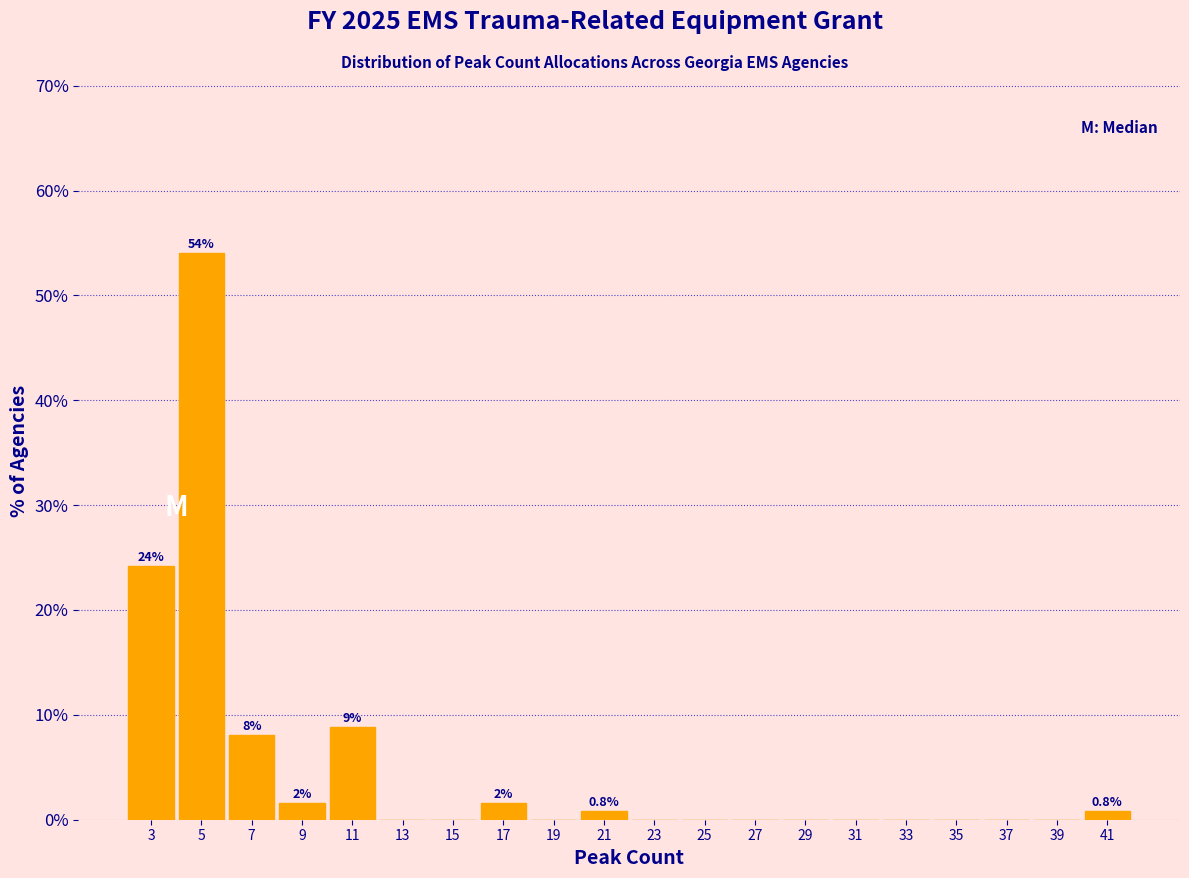

Which range on the x-axis has the tallest bar?

4 to 6